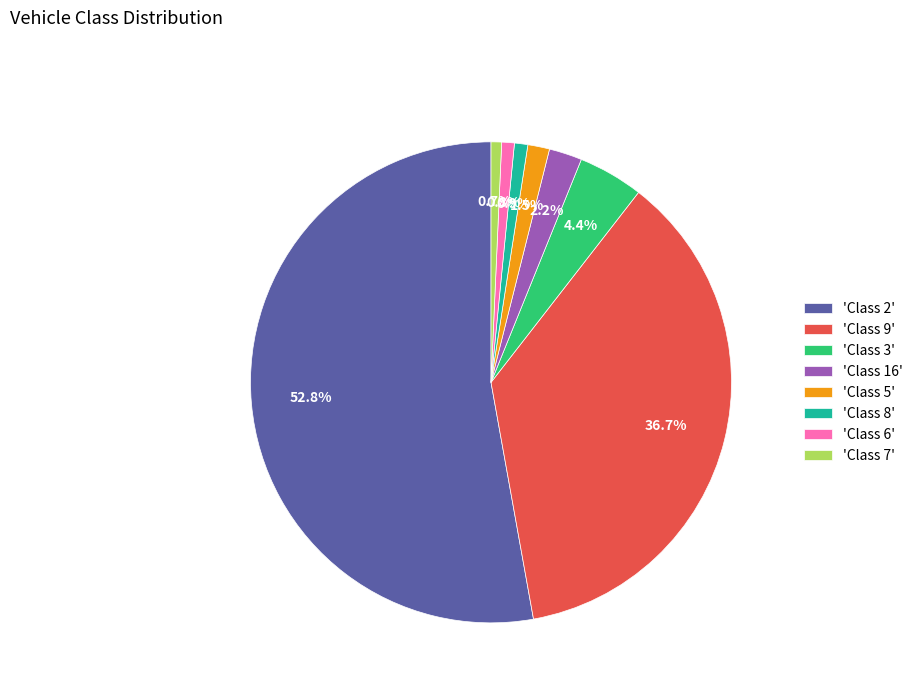

Combined, what portion of the pie is 'Class 2' and 'Class 7'?

53.5%